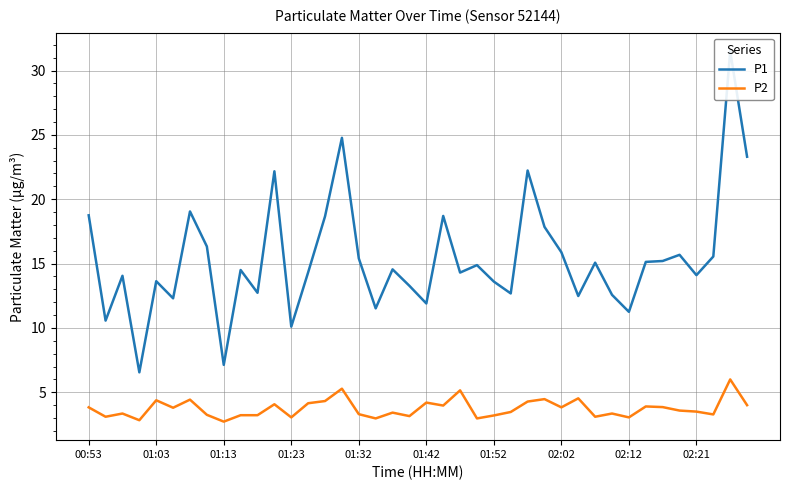

True or false: P2 has a value of 0.7 at 01:52.

False